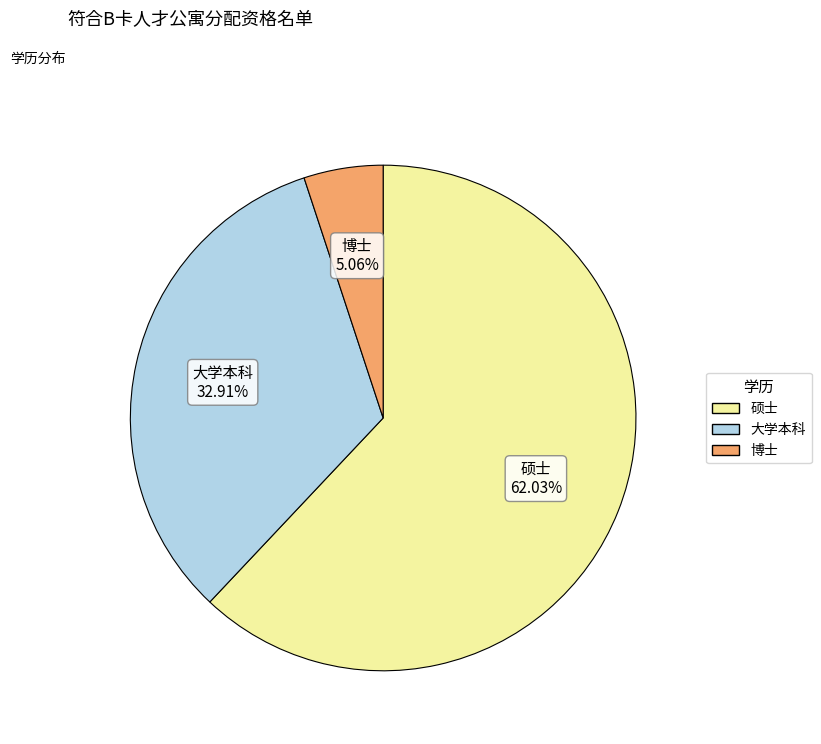

What is the majority slice?

硕士